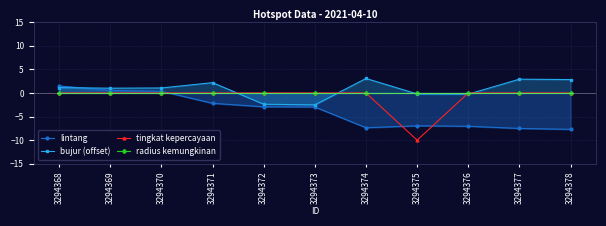

Where is bujur (offset) nearest to the value 0?

3294375